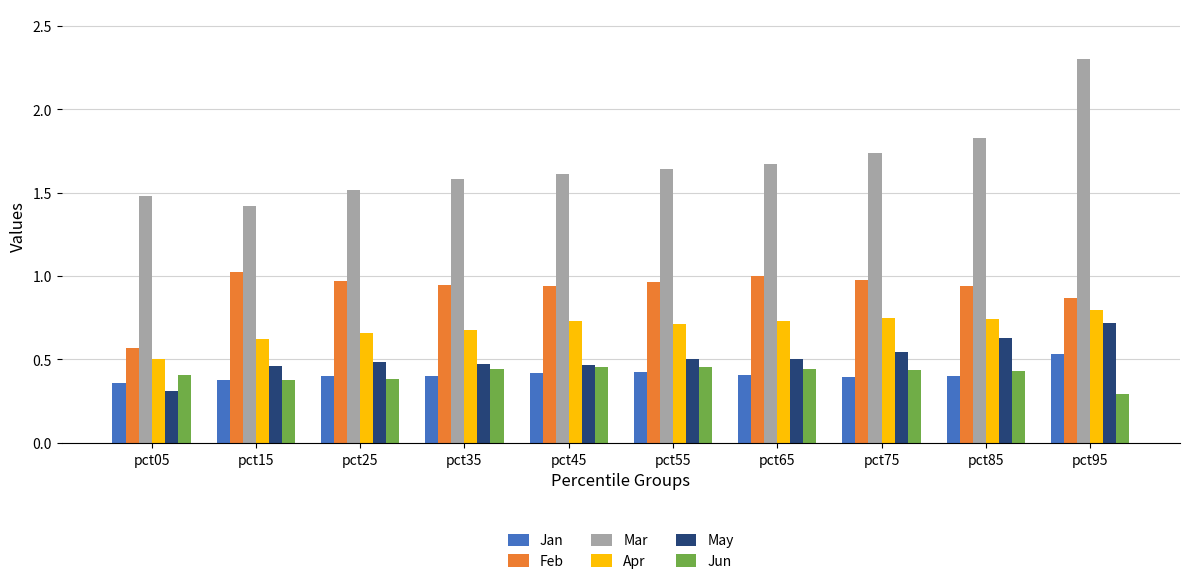

Count the number of data series in this chart.

6